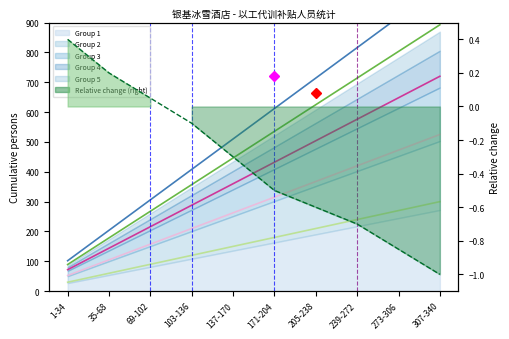

At which category is the sum across all series the highest?

307-340